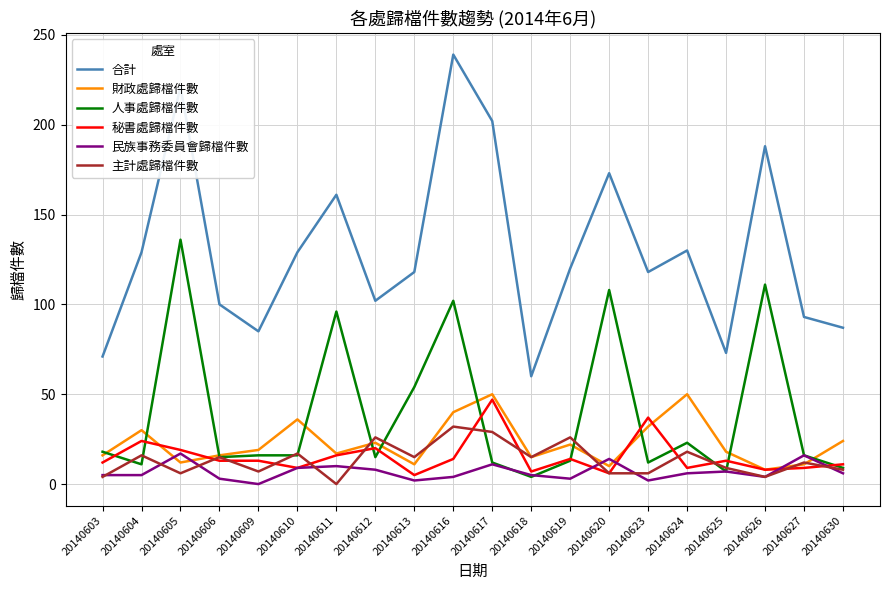

The 主計處歸檔件數 series shows 18 at 20140624. True or false?

True